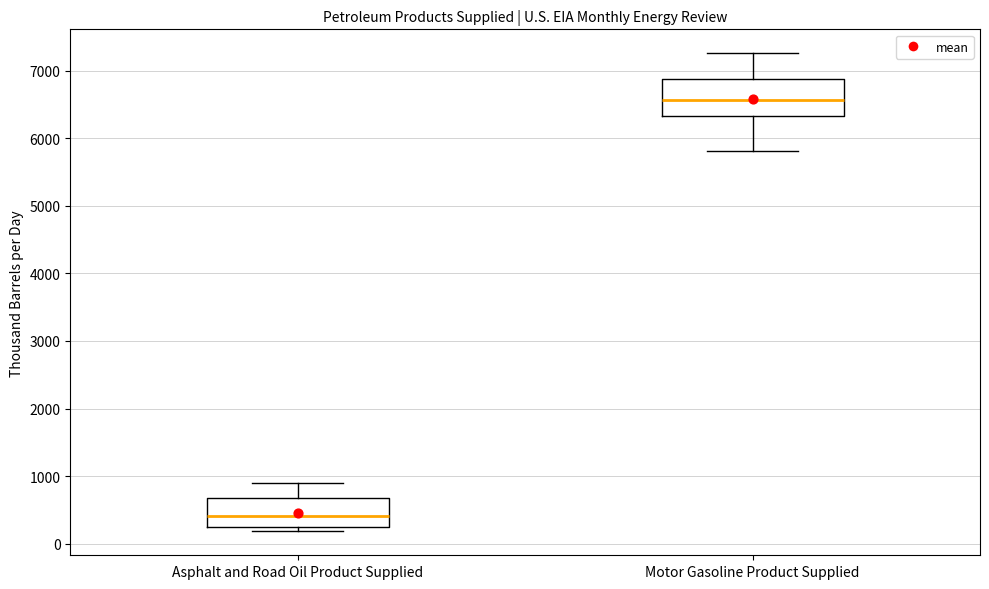

Where does the upper whisker of the box for Asphalt and Road Oil Product Supplied end on the y-axis? The values are not printed on the chart, so give them approximately, as read against the axis.

900